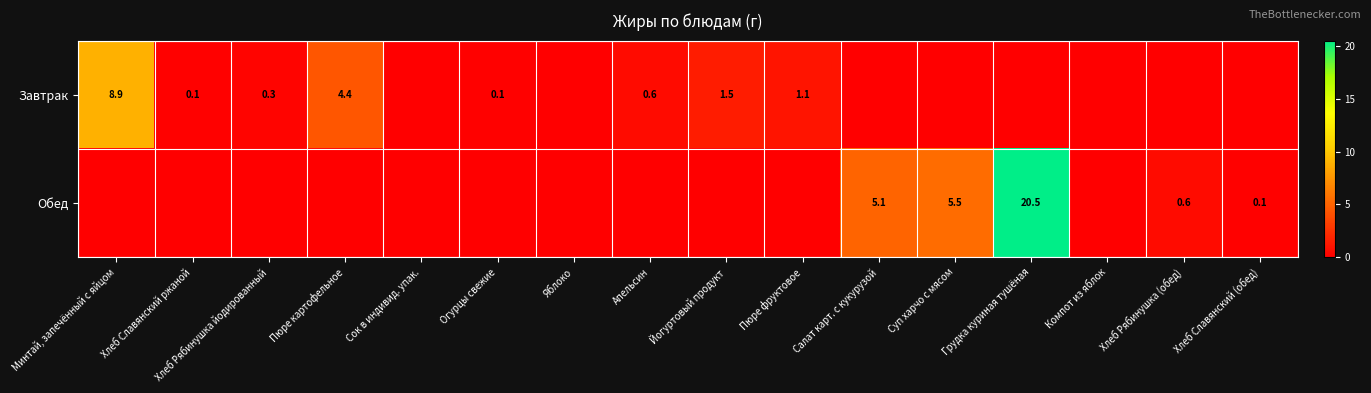

The value of Обед at Хлеб Рябинушка (обед) is 0.6. True or false?

True